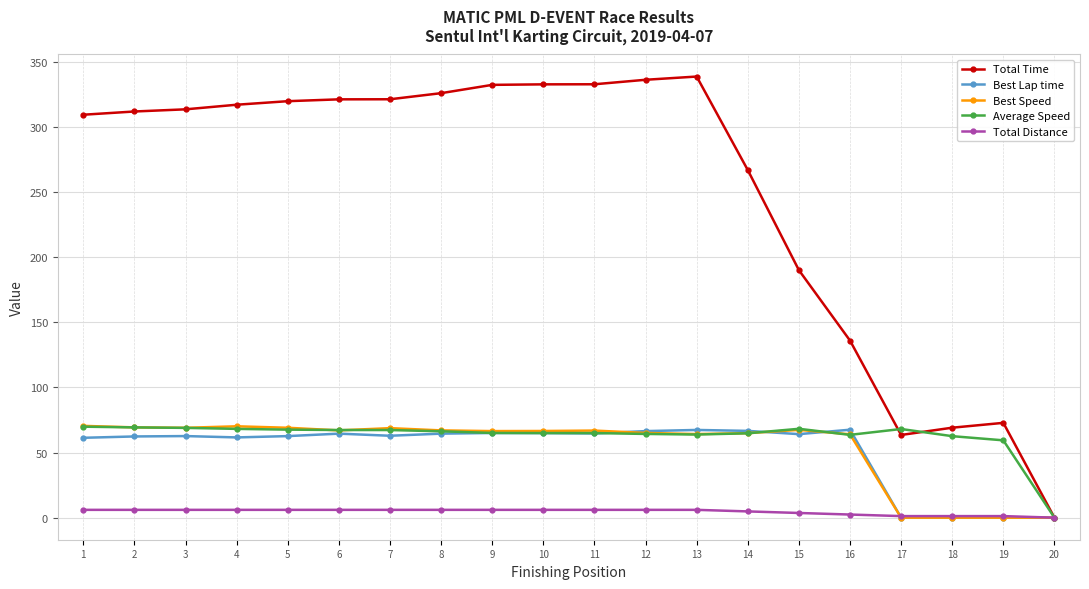

Which series has the widest spread of values?

Total Time